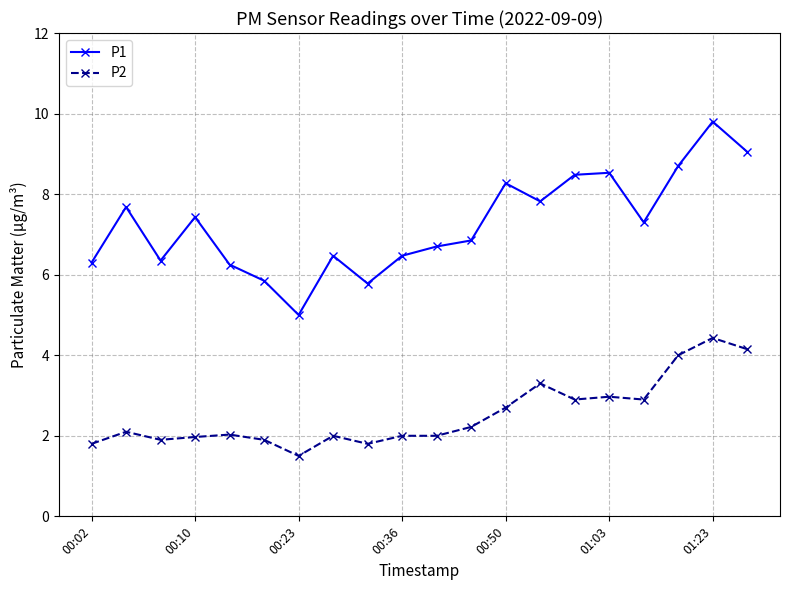

How many data points in P1 are above 7?

10